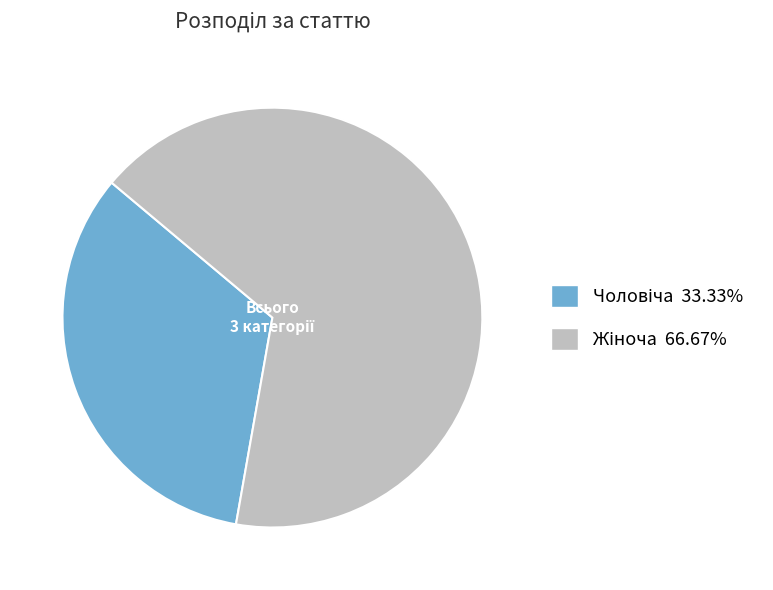

Does any single category account for the majority?

Yes